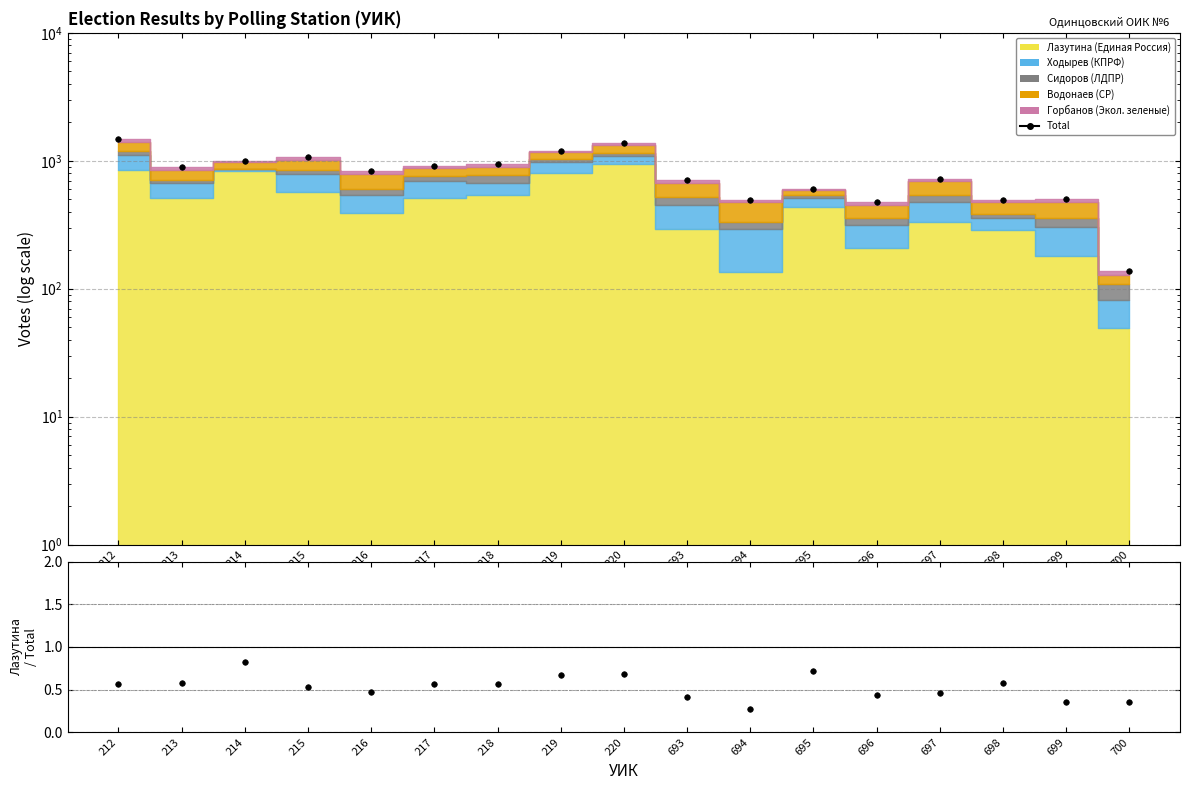

Rank the categories by Total value from highest to lowest.

212, 220, 219, 215, 214, 218, 217, 213, 216, 697, 693, 695, 699, 694, 698, 696, 700